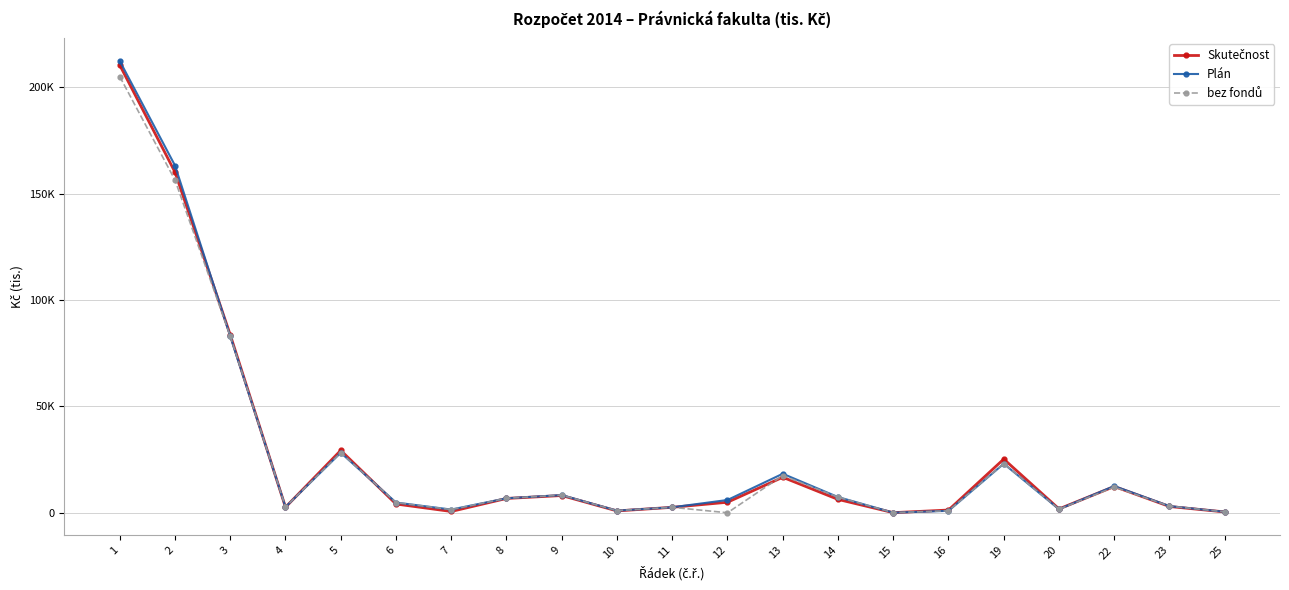

At 16, list the series in order from smallest to largest.

Plán, bez fondů, Skutečnost